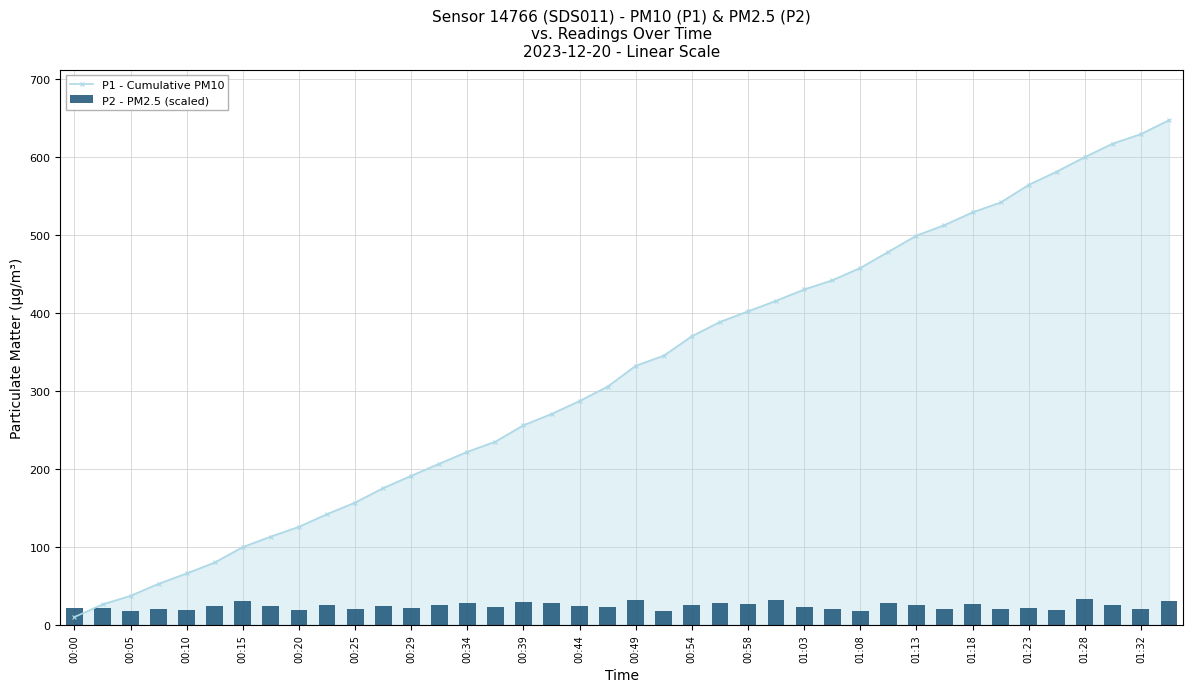

True or false: P1 - Cumulative PM10 has a value of 593.8 at 00:58.

False